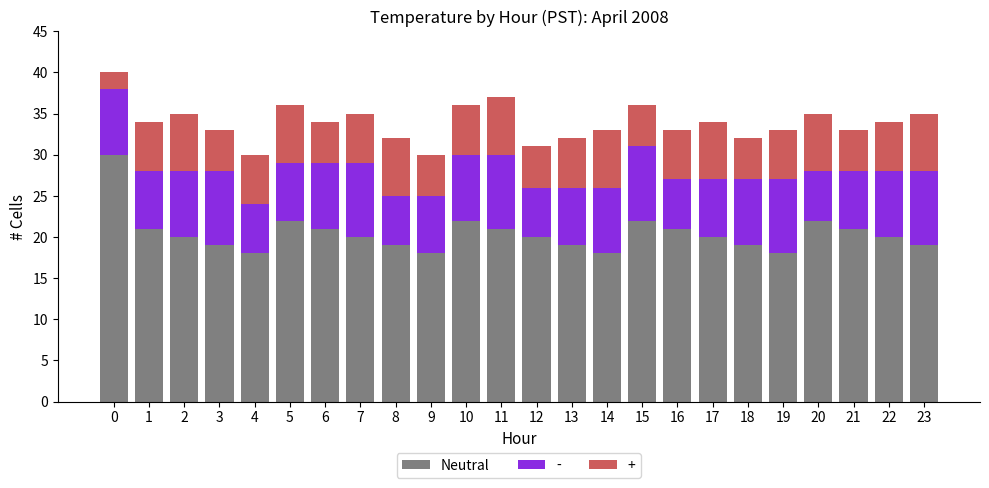

What is the sum of all Neutral values?

490